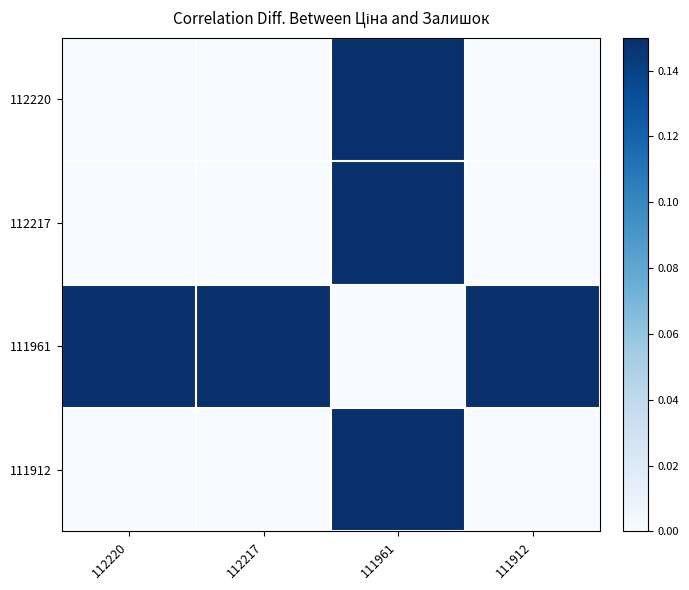

List the labels in order of 111961 value, largest first.

112220, 112217, 111912, 111961